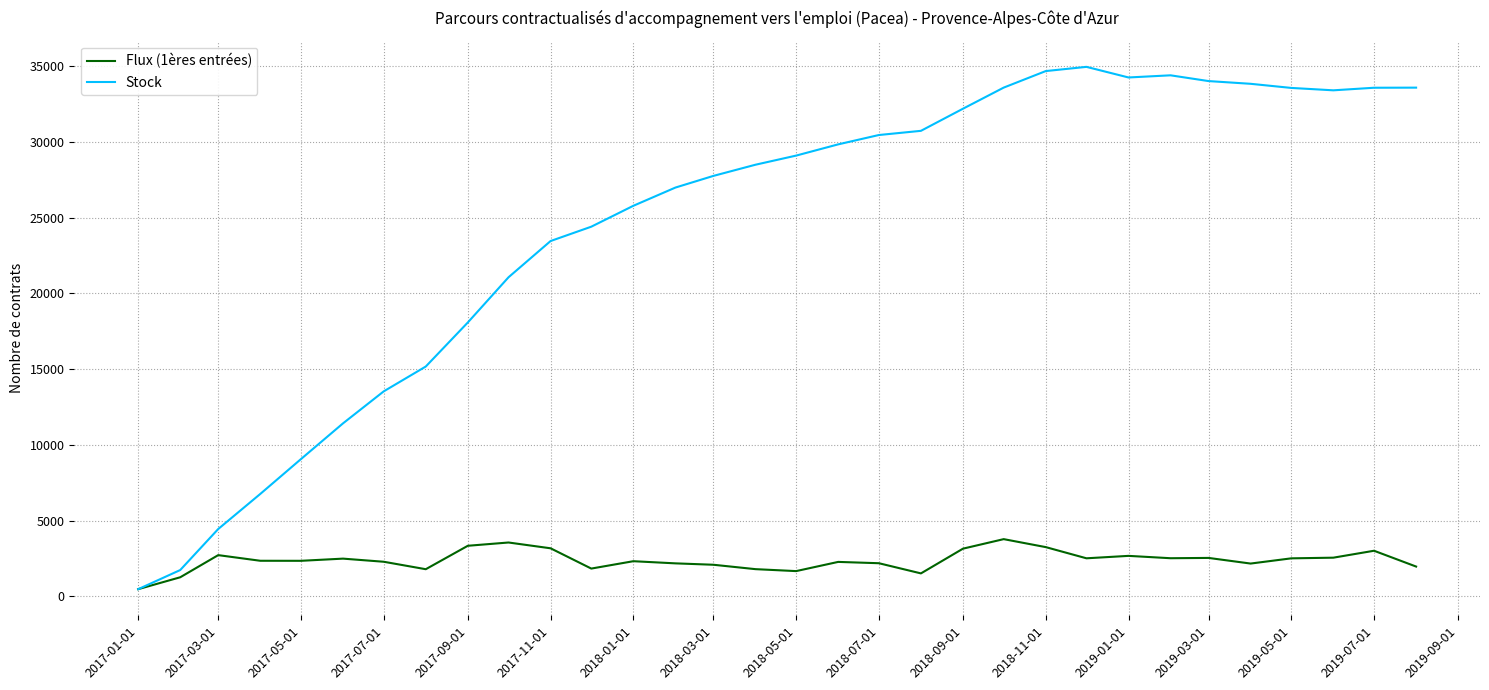

Which series has the largest total across all categories?

Stock